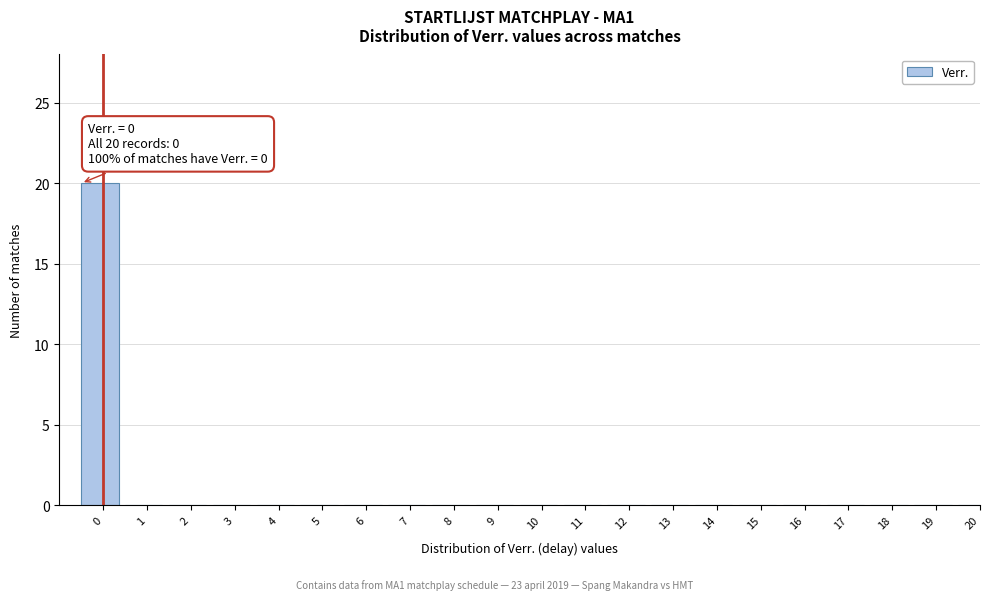

Reading left to right, transcribe all the data shown in this chart.

0=20	1=0	2=0	3=0	4=0	5=0	6=0	7=0	8=0	9=0	10=0	11=0	12=0	13=0	14=0	15=0	16=0	17=0	18=0	19=0	20=0